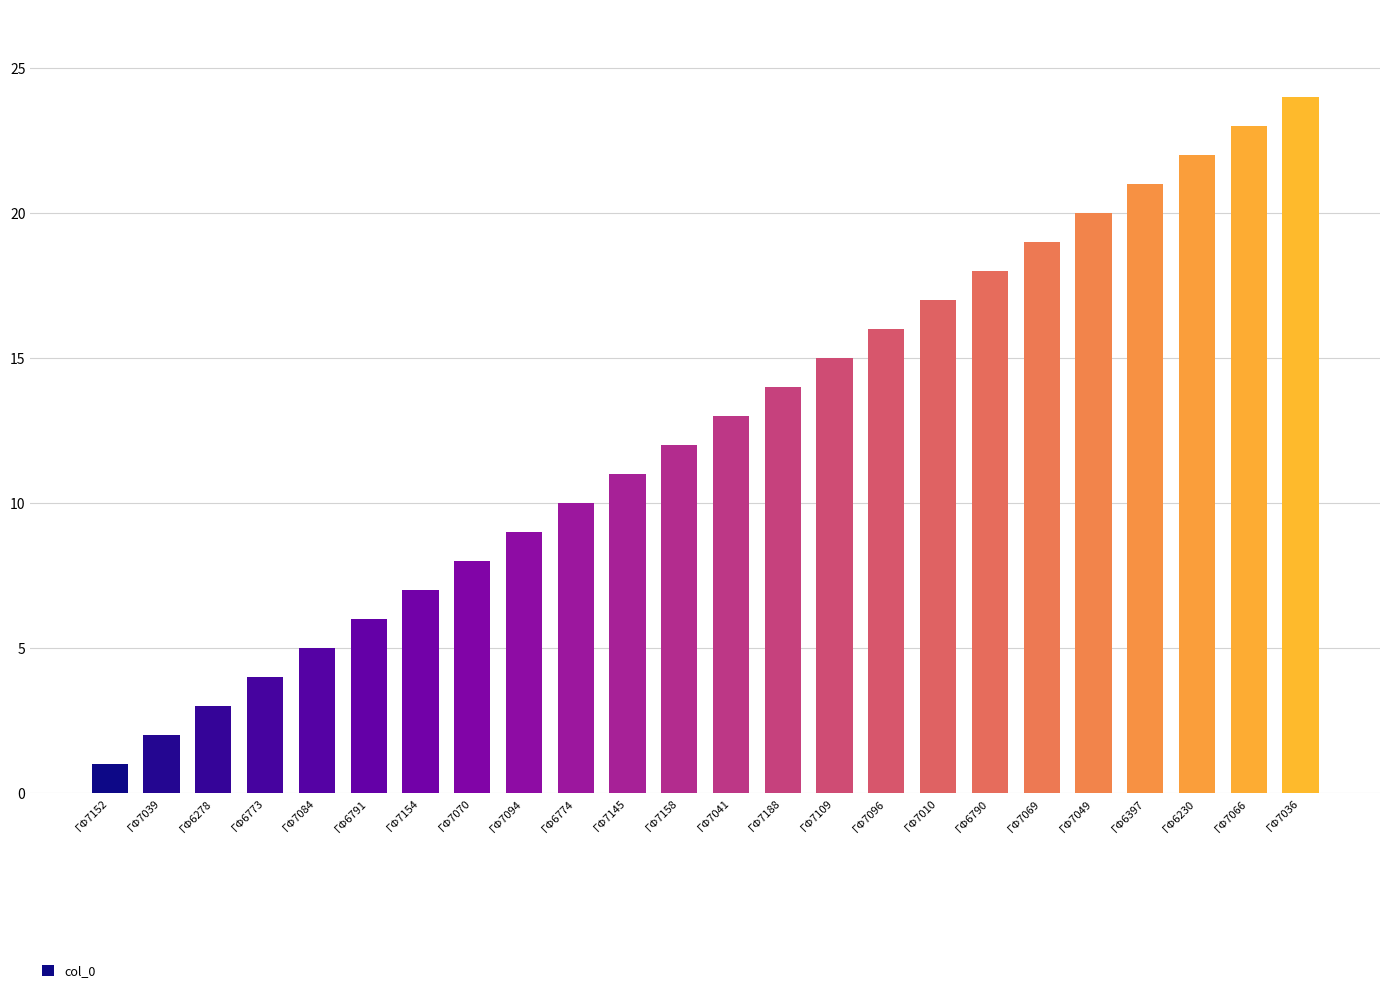

Rank the categories by value from highest to lowest.

ΓΦ7036, ΓΦ7066, ΓΦ6230, ΓΦ6397, ΓΦ7049, ΓΦ7069, ΓΦ6790, ΓΦ7010, ΓΦ7096, ΓΦ7109, ΓΦ7188, ΓΦ7041, ΓΦ7158, ΓΦ7145, ΓΦ6774, ΓΦ7094, ΓΦ7070, ΓΦ7154, ΓΦ6791, ΓΦ7084, ΓΦ6773, ΓΦ6278, ΓΦ7039, ΓΦ7152